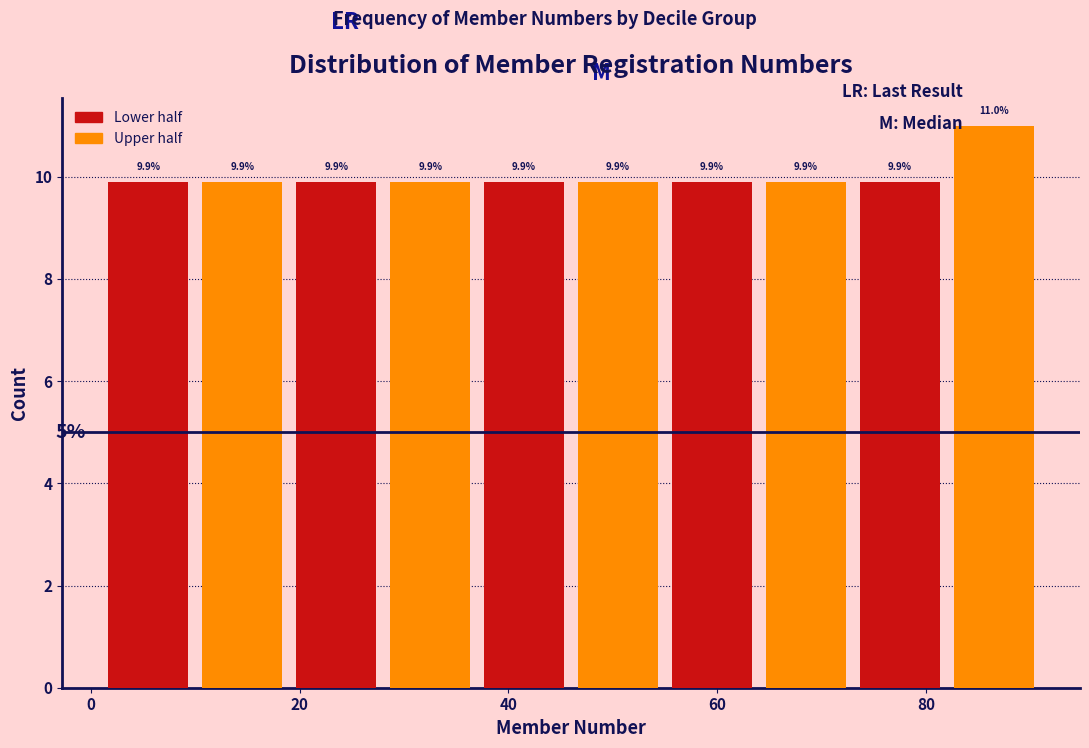

Reading left to right, list every bar in this chart as the range it spans on the x-axis followed by its height. The bar edges are not printed on the chart, so give them approximately, as read against the axis.

1 to 10: 9.9
10 to 19: 9.9
19 to 28: 9.9
28 to 37: 9.9
37 to 46: 9.9
46 to 55: 9.9
55 to 64: 9.9
64 to 73: 9.9
73 to 82: 9.9
82 to 91: 11.0